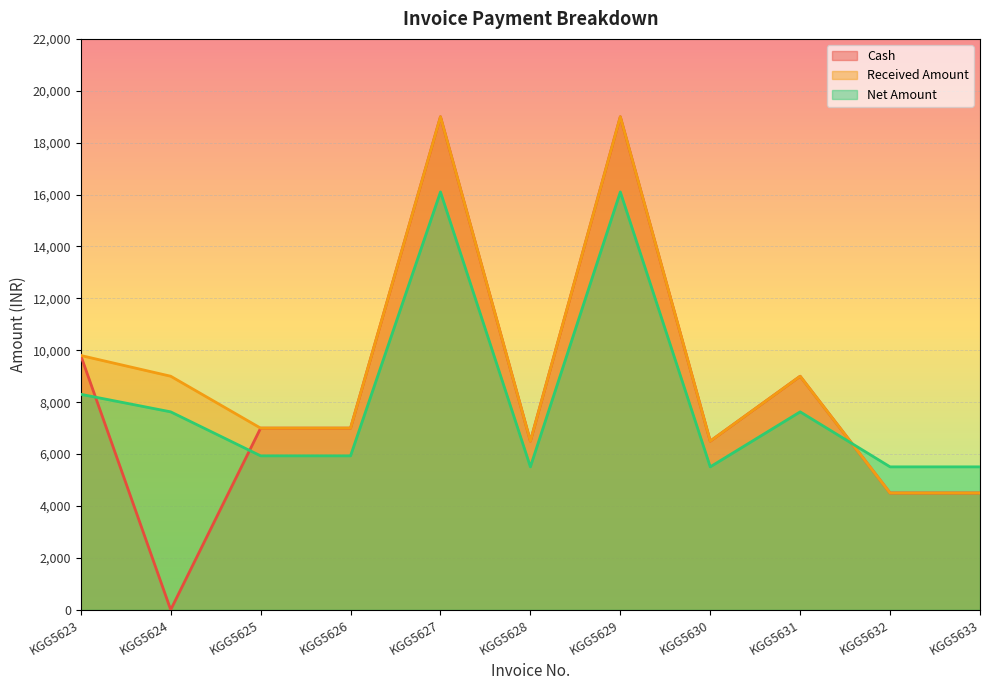

List the series in order of their overall mean, highest first.

Received Amount, Cash, Net Amount